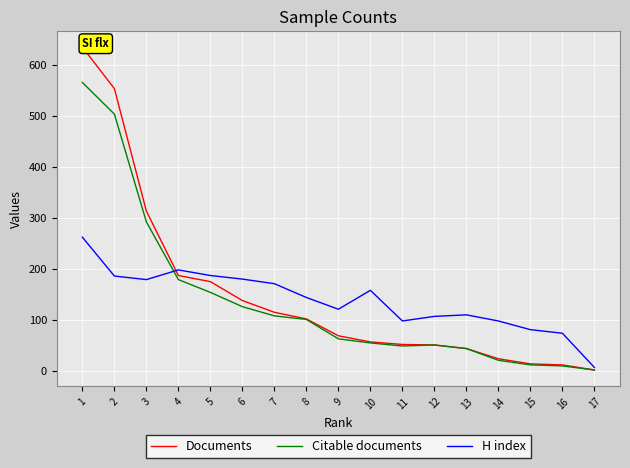

What is the highest value of the Citable documents series?

565